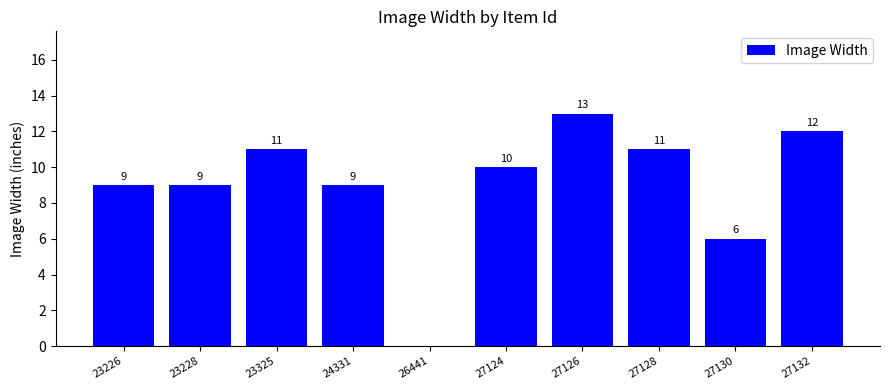

What is the average value?

9